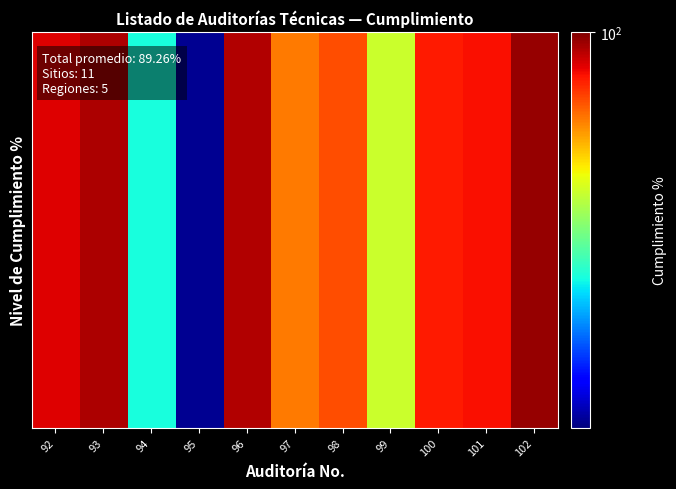

List the labels in order of value, smallest first.

95, 94, 99, 97, 98, 100, 101, 92, 96, 93, 102